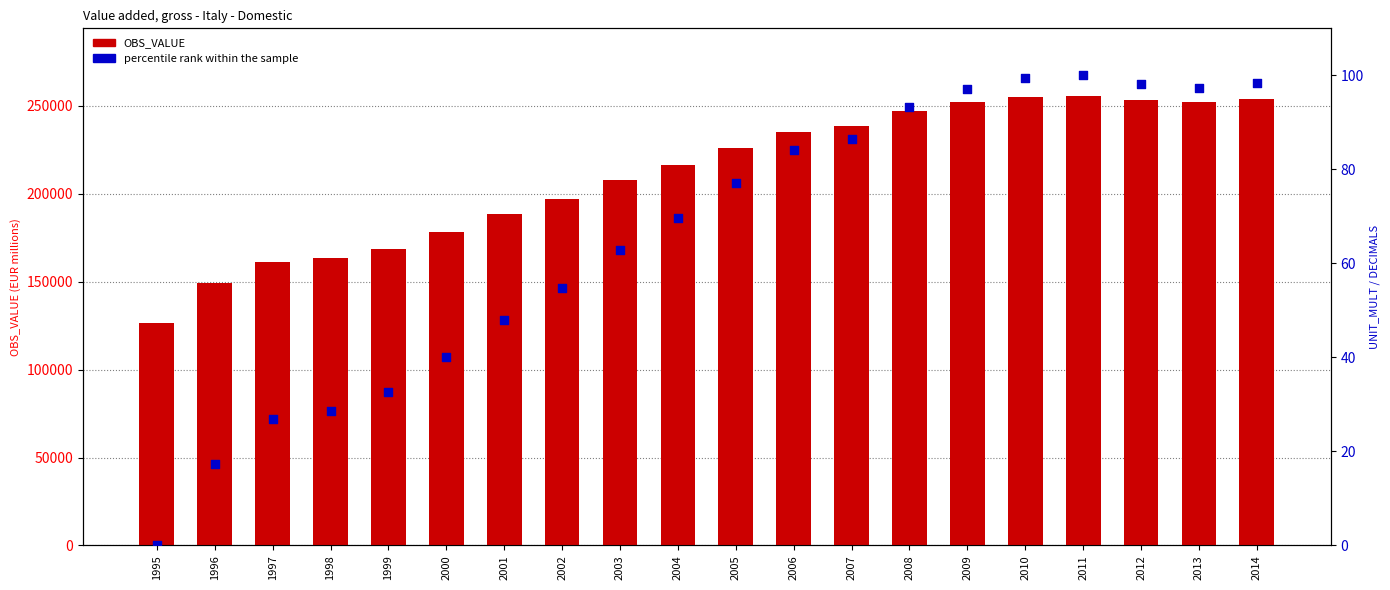

What is the total value across all series at 2000?

178312.5